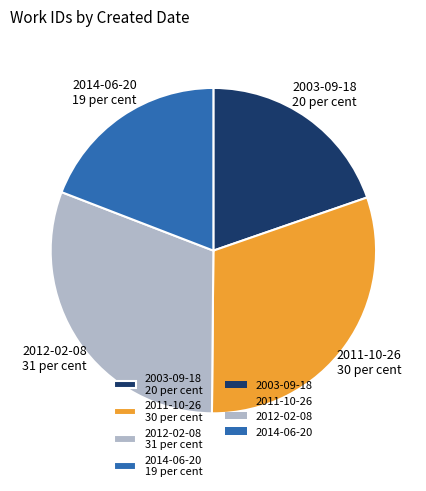

Does any single category account for the majority?

No